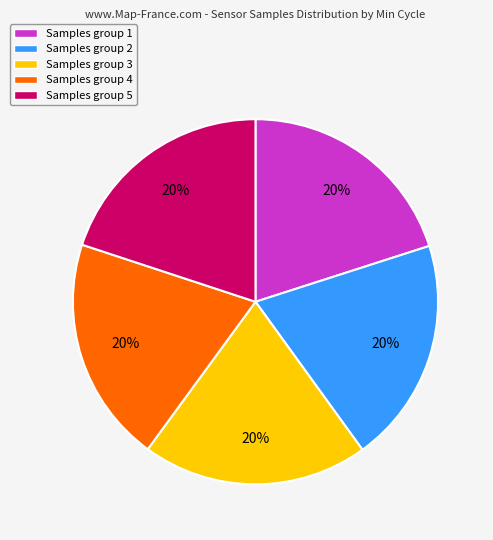

What is the ratio of the value at Samples group 5 to the value at Samples group 4?

1.0